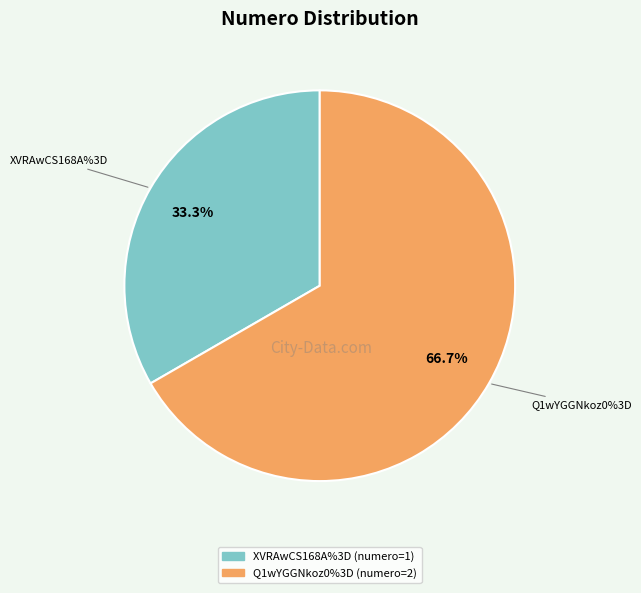

What percentage is the Q1wYGGNkoz0%3D slice, to the nearest percent?

67%